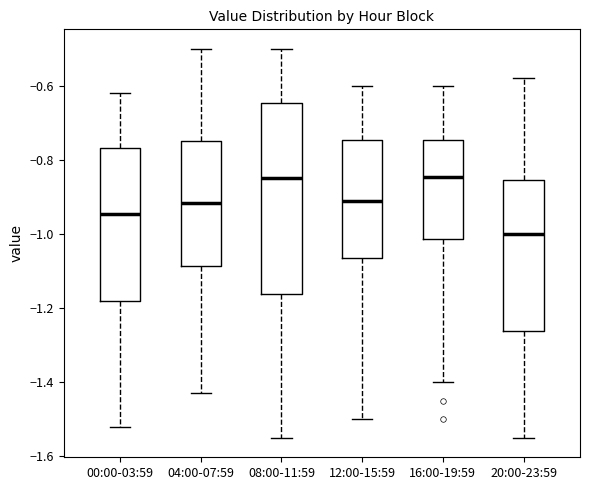

Where does the upper whisker of the box for 20:00-23:59 end on the y-axis? The values are not printed on the chart, so give them approximately, as read against the axis.

-0.58